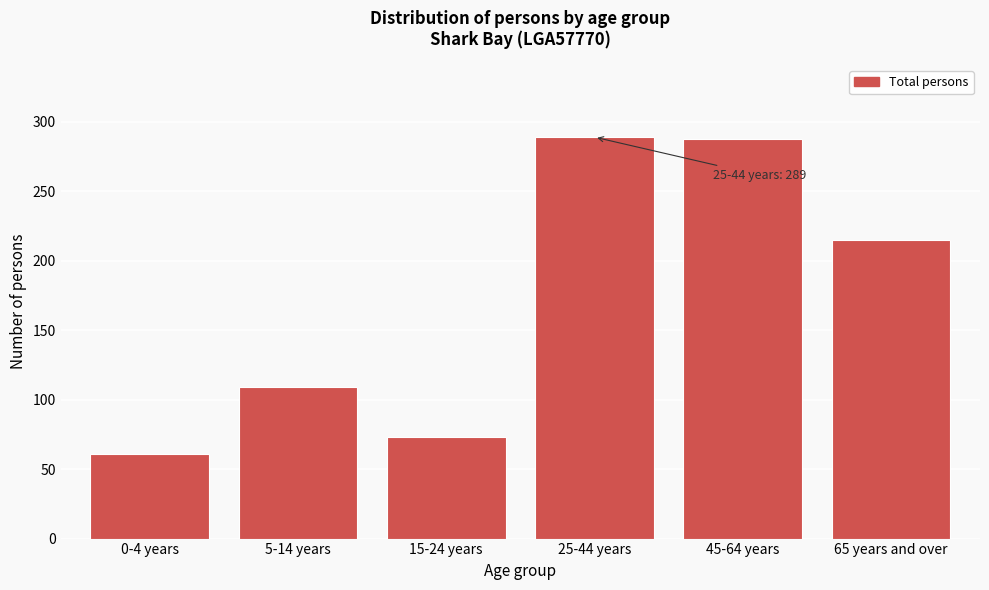

What is the minimum value shown in the chart?

61